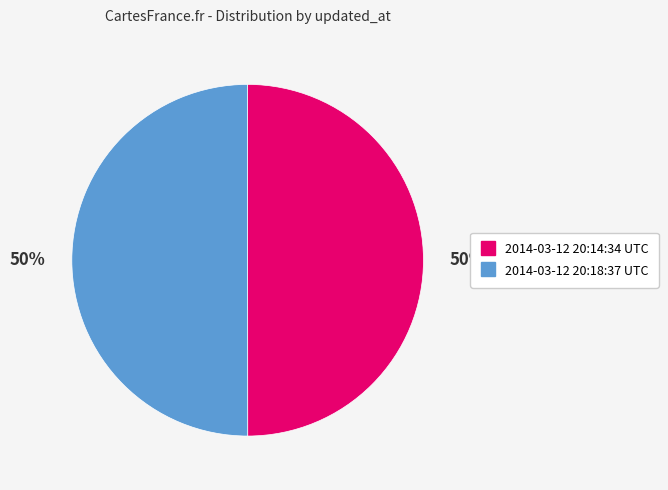

Approximately how many times larger is the value at 2014-03-12 20:18:37 UTC compared to 2014-03-12 20:14:34 UTC?

1.0